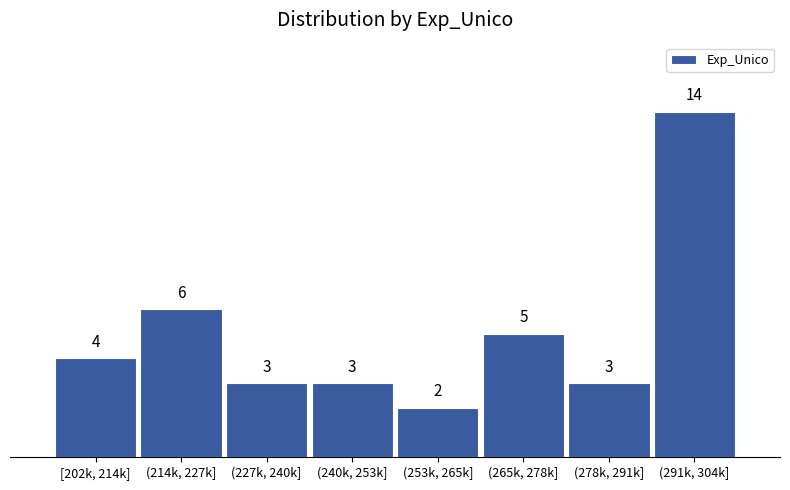

Reading left to right, extract all data points from this chart.

4	6	3	3	2	5	3	14